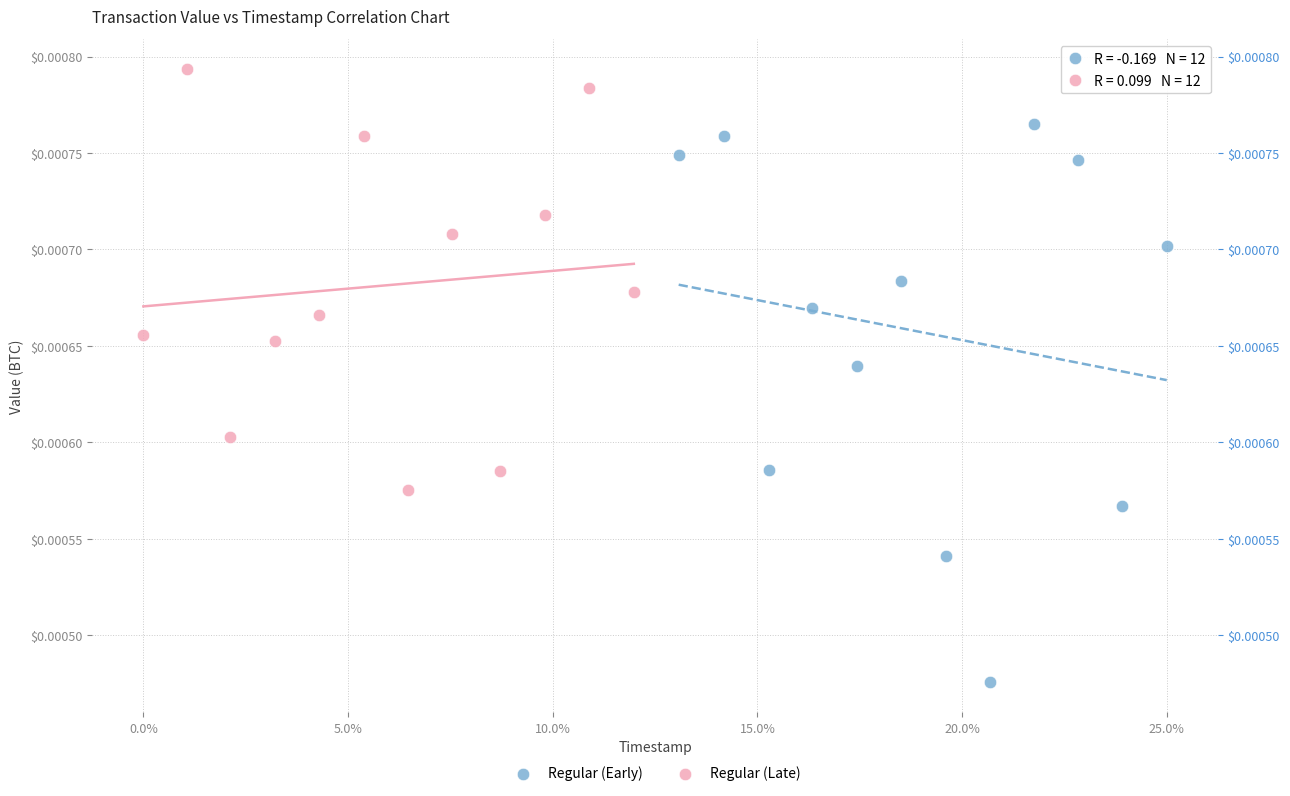

Which series has the largest Y range (max minus min)?

Regular (Early)